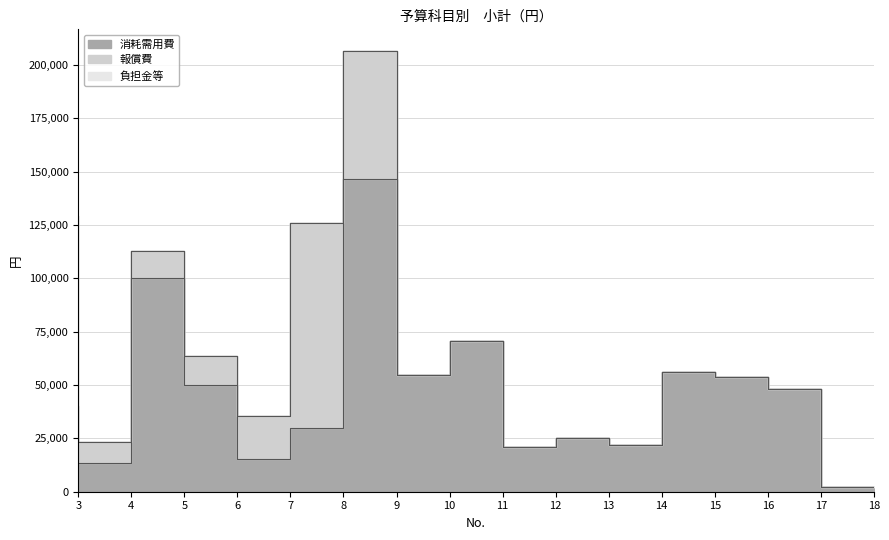

The 負担金等 series shows 131027 at 3. True or false?

False